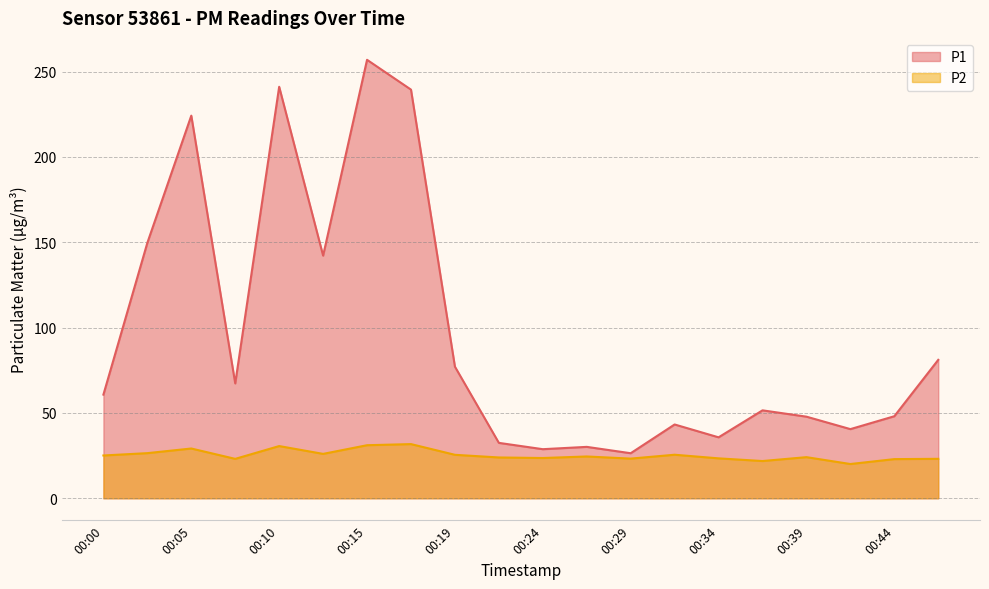

True or false: P2 has a value of 15.3 at 00:34.

False